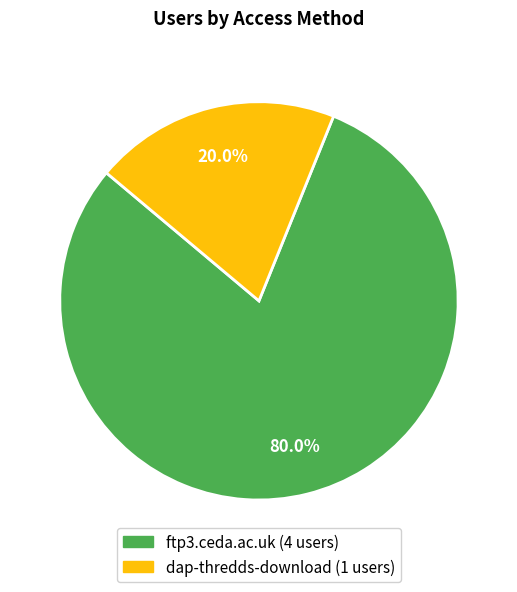

Between dap-thredds-download and ftp3.ceda.ac.uk, which is larger?

ftp3.ceda.ac.uk